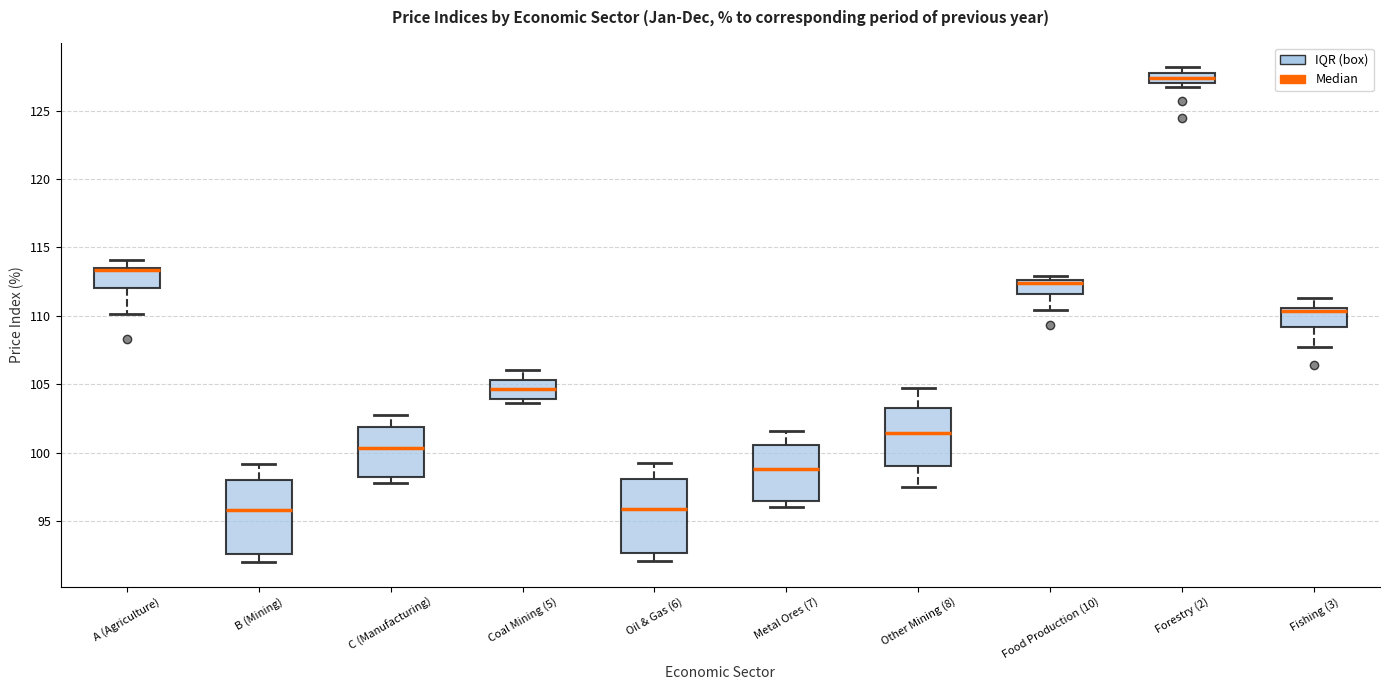

Where does the upper whisker of the box for A (Agriculture) end on the y-axis? The values are not printed on the chart, so give them approximately, as read against the axis.

114.0